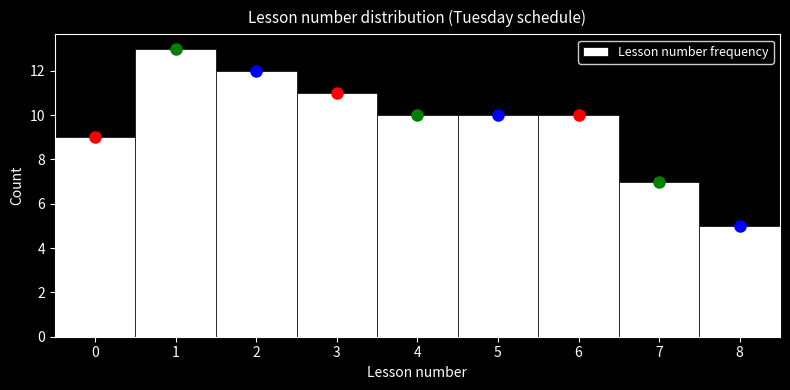

How tall is the bar that spans 5.5 to 6.5 on the x-axis? The values are not printed on the chart, so give them approximately, as read against the axis.

10